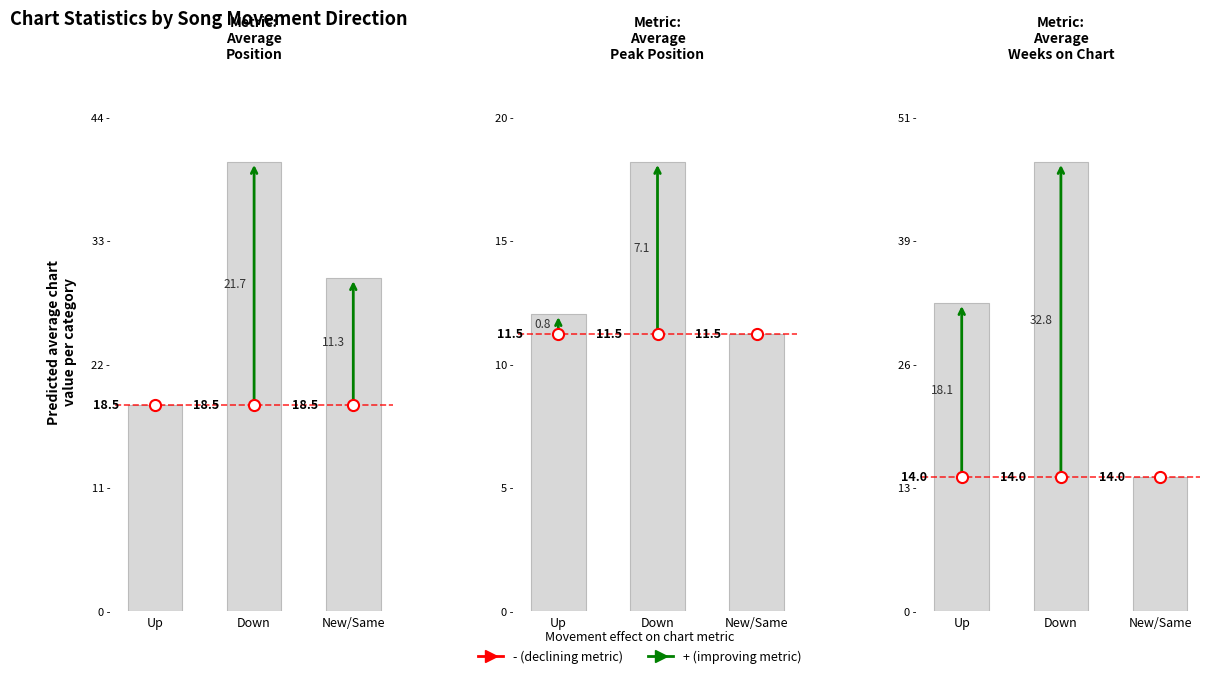

Between Up and Down, which series saw the biggest shift?

Avg Position